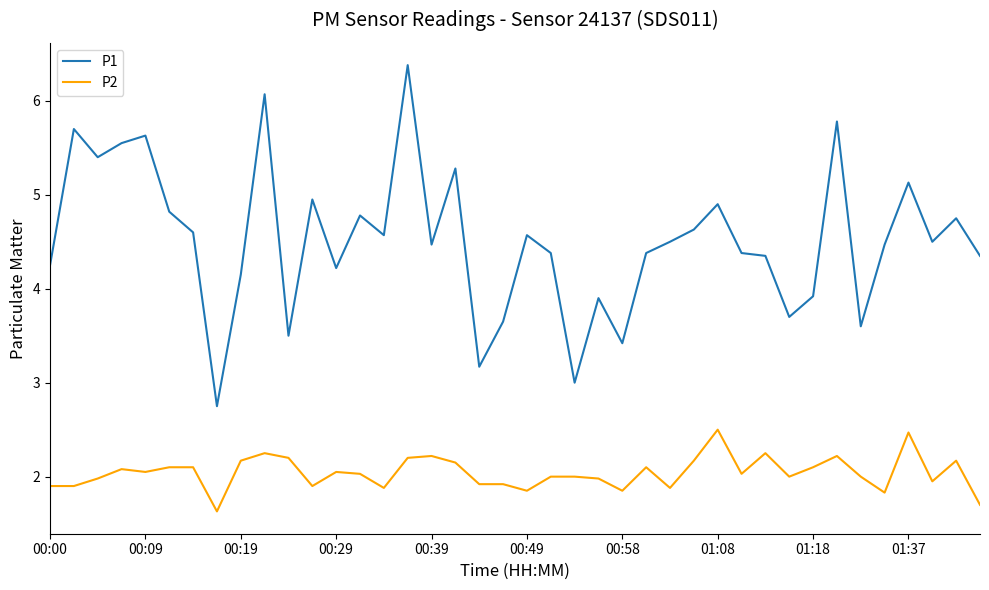

Rank the series by their maximum value, from lowest to highest.

P2, P1